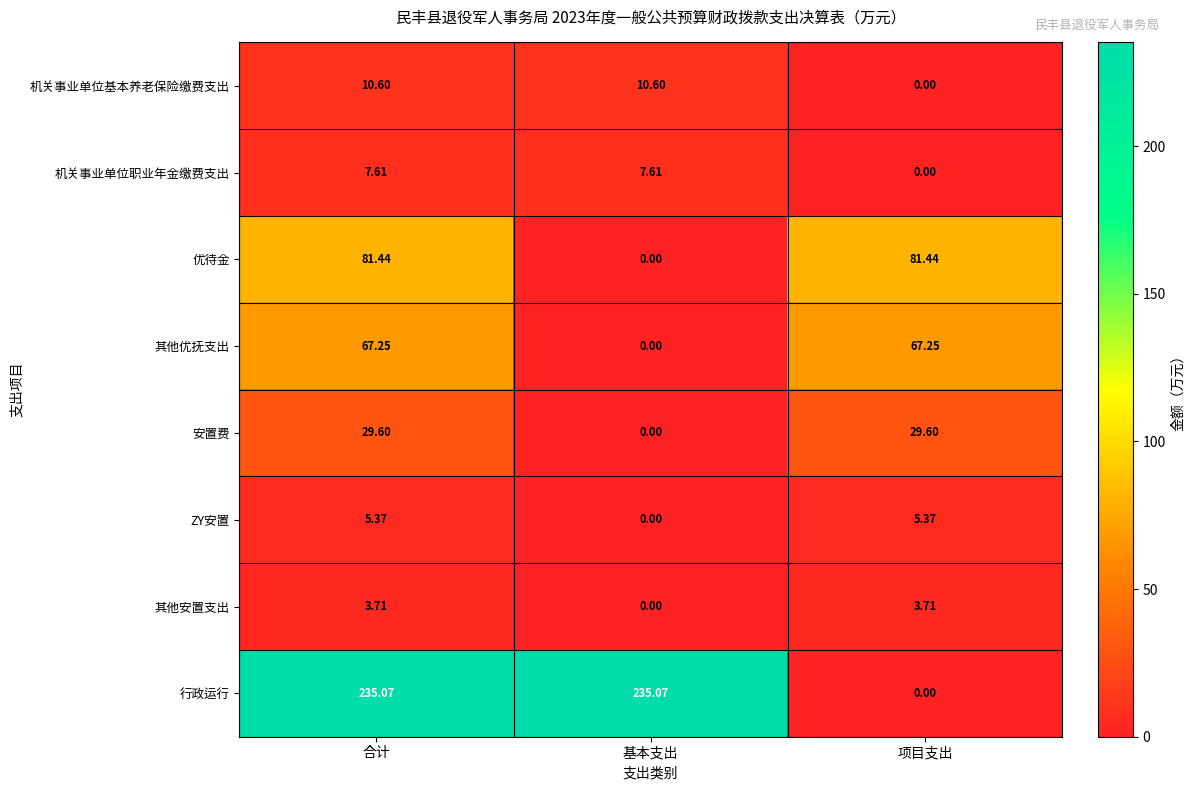

Which series has the widest spread of values?

行政运行